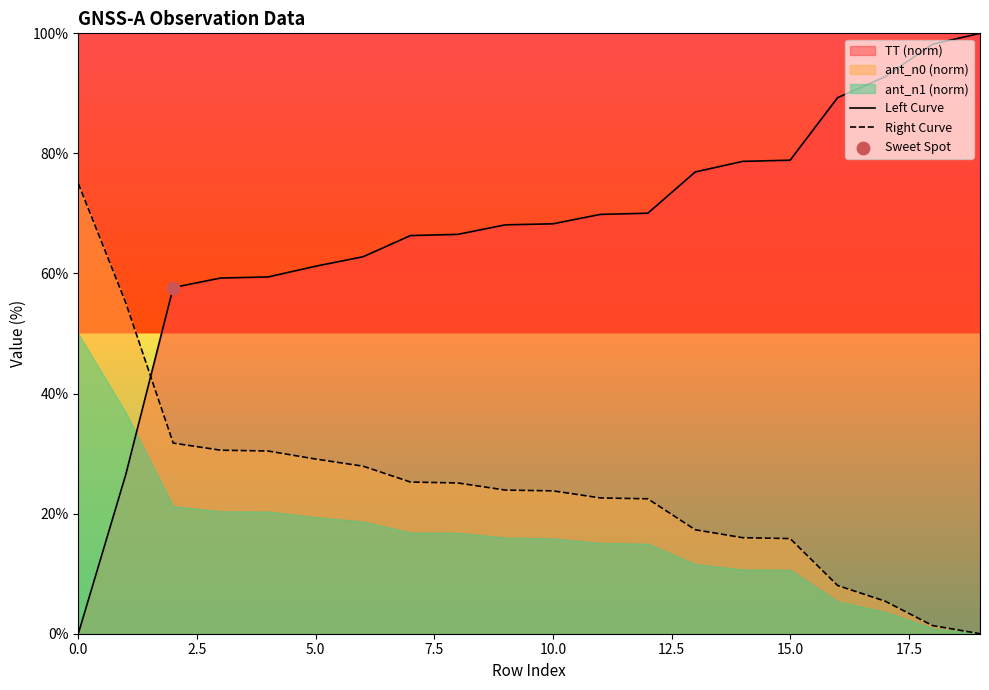

At how many categories does at least one series exceed 94?

2